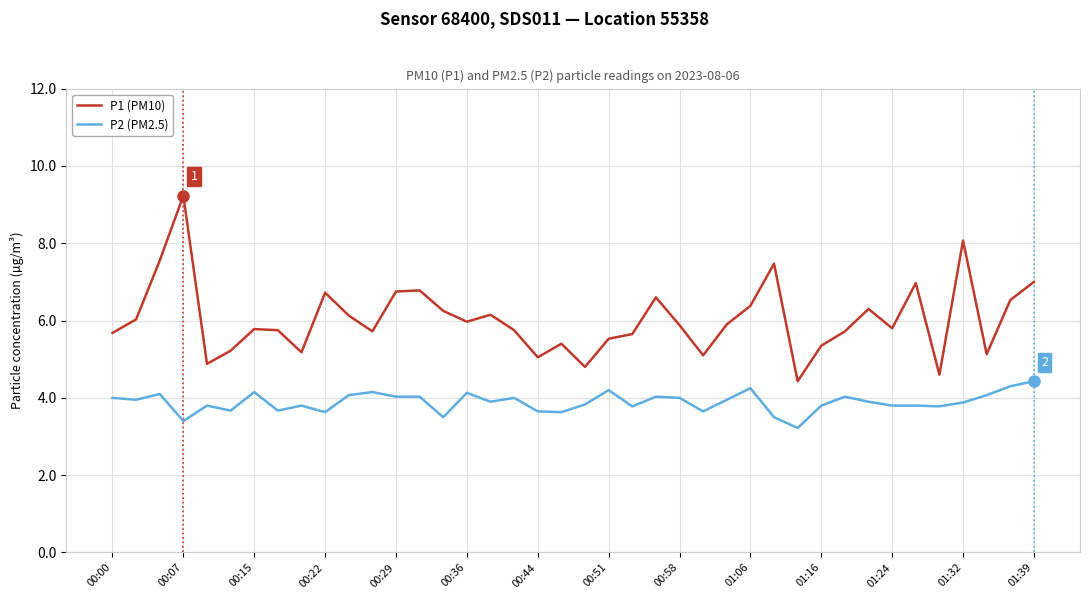

List the series in order of their peak value, highest first.

P1 (PM10), P2 (PM2.5)